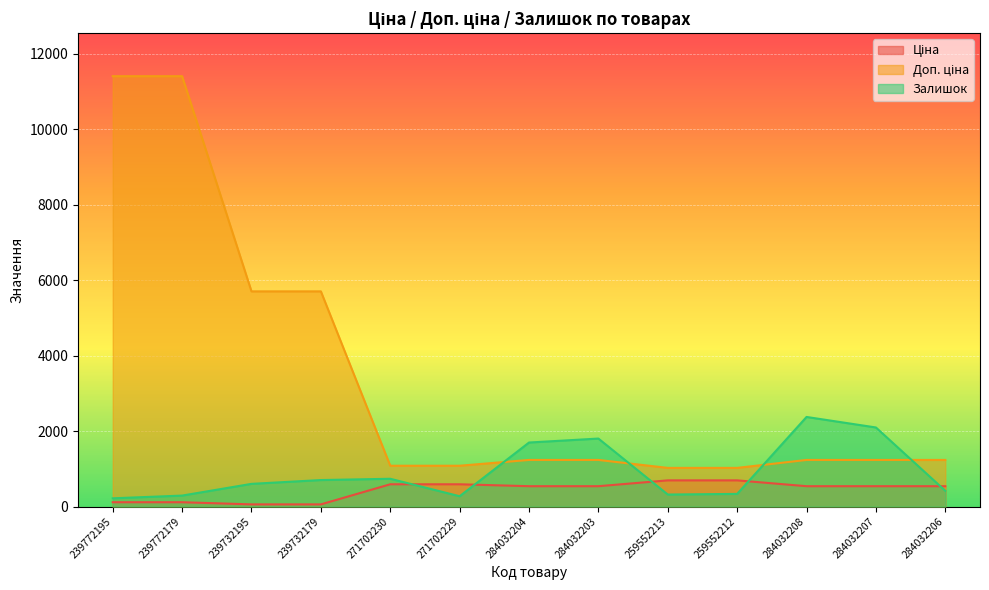

What is the difference between the maximum and minimum values in the Ціна series?

636.7